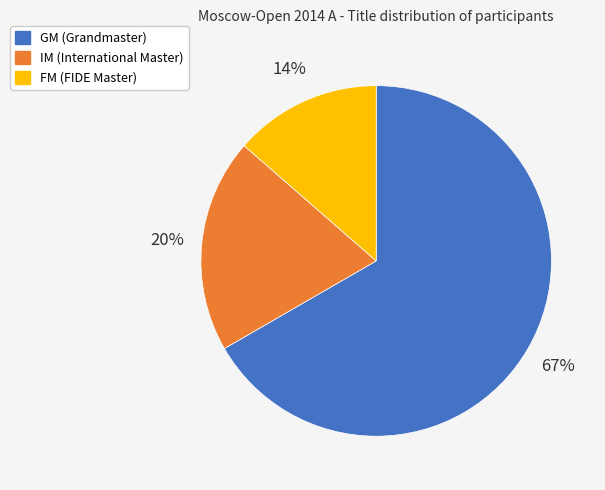

Is there any slice that represents more than half of the pie?

Yes